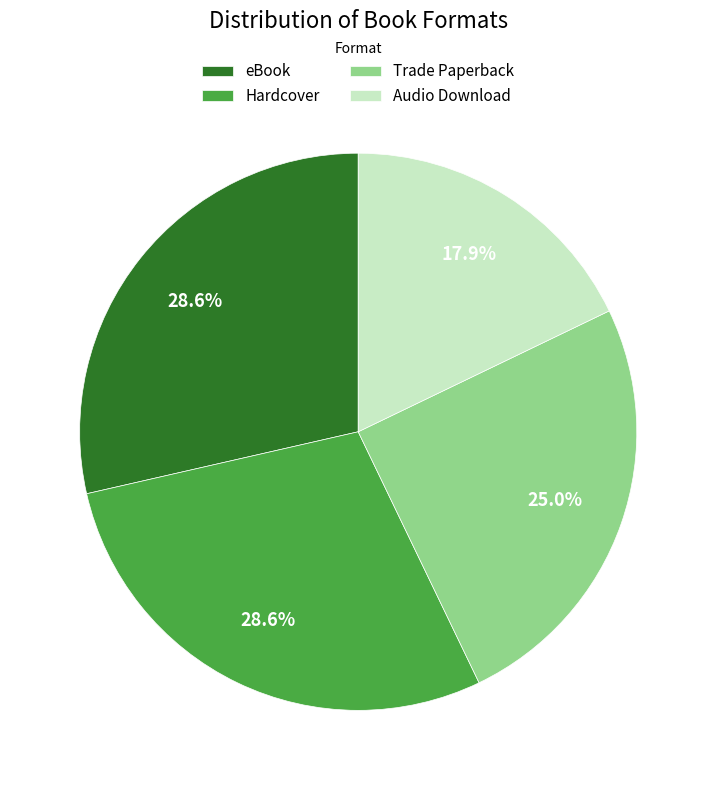

Approximately how many times larger is the value at Audio Download compared to eBook?

0.6